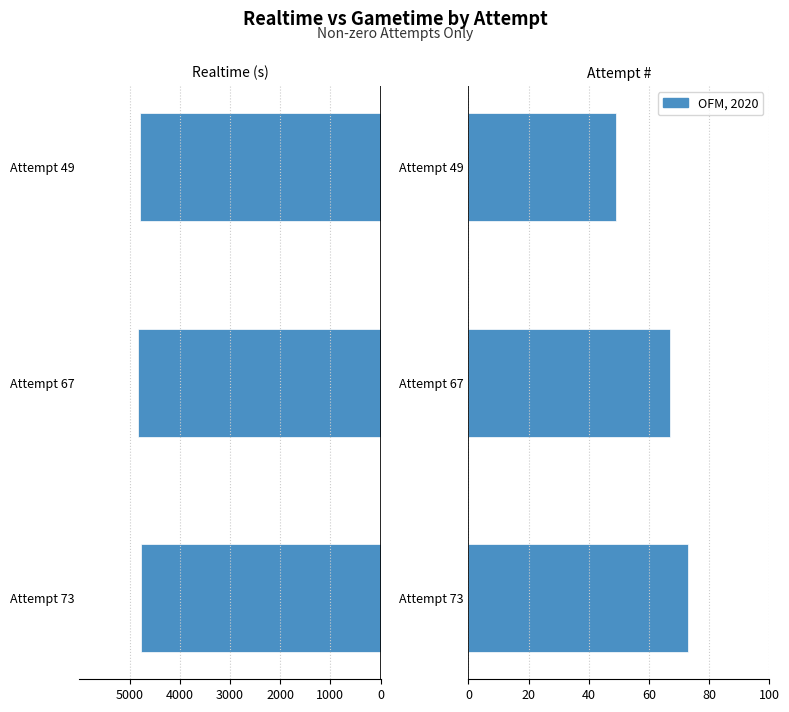

At how many categories does at least one series exceed -2968?

3